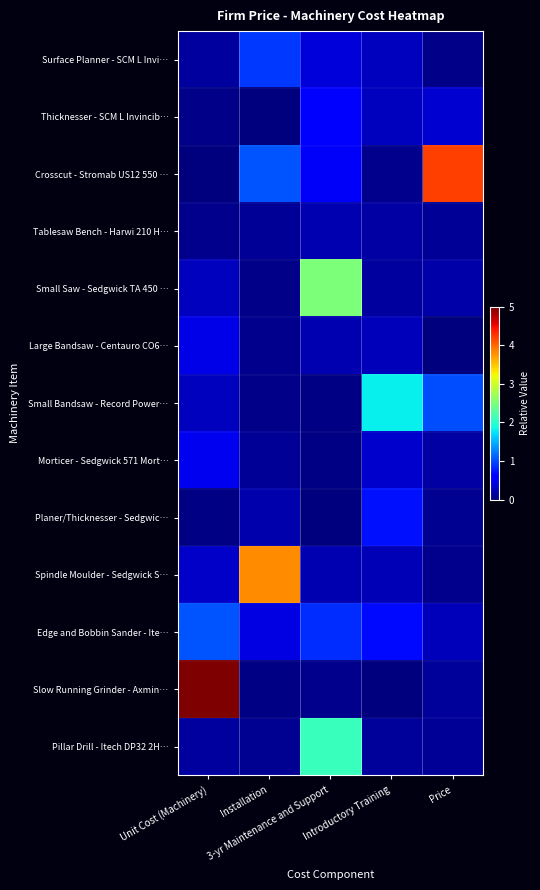

Reading left to right, what are all the values shown in this chart?

Surface Planner - SCM L Invi…: Unit Cost (Machinery)=0.1	Installation=0.9	3-yr Maintenance and Support=0.4	Introductory Training=0.3	Price=0.1
Thicknesser - SCM L Invincib…: Unit Cost (Machinery)=0.1	Installation=0.0	3-yr Maintenance and Support=0.6	Introductory Training=0.3	Price=0.4
Crosscut - Stromab US12 550 …: Unit Cost (Machinery)=0.0	Installation=1.1	3-yr Maintenance and Support=0.5	Introductory Training=0.1	Price=4.2
Tablesaw Bench - Harwi 210 H…: Unit Cost (Machinery)=0.1	Installation=0.1	3-yr Maintenance and Support=0.2	Introductory Training=0.2	Price=0.1
Small Saw - Sedgwick TA 450 …: Unit Cost (Machinery)=0.3	Installation=0.0	3-yr Maintenance and Support=2.5	Introductory Training=0.1	Price=0.2
Large Bandsaw - Centauro CO6…: Unit Cost (Machinery)=0.5	Installation=0.1	3-yr Maintenance and Support=0.2	Introductory Training=0.3	Price=0.0
Small Bandsaw - Record Power…: Unit Cost (Machinery)=0.3	Installation=0.1	3-yr Maintenance and Support=0.0	Introductory Training=1.8	Price=1.0
Morticer - Sedgwick 571 Mort…: Unit Cost (Machinery)=0.5	Installation=0.1	3-yr Maintenance and Support=0.0	Introductory Training=0.3	Price=0.2
Planer/Thicknesser - Sedgwic…: Unit Cost (Machinery)=0.0	Installation=0.2	3-yr Maintenance and Support=0.0	Introductory Training=0.7	Price=0.1
Spindle Moulder - Sedgwick S…: Unit Cost (Machinery)=0.3	Installation=3.8	3-yr Maintenance and Support=0.2	Introductory Training=0.2	Price=0.1
Edge and Bobbin Sander - Ite…: Unit Cost (Machinery)=1.0	Installation=0.4	3-yr Maintenance and Support=0.8	Introductory Training=0.7	Price=0.3
Slow Running Grinder - Axmin…: Unit Cost (Machinery)=5.0	Installation=0.0	3-yr Maintenance and Support=0.1	Introductory Training=0.0	Price=0.1
Pillar Drill - Itech DP32 2H…: Unit Cost (Machinery)=0.1	Installation=0.1	3-yr Maintenance and Support=2.1	Introductory Training=0.1	Price=0.1